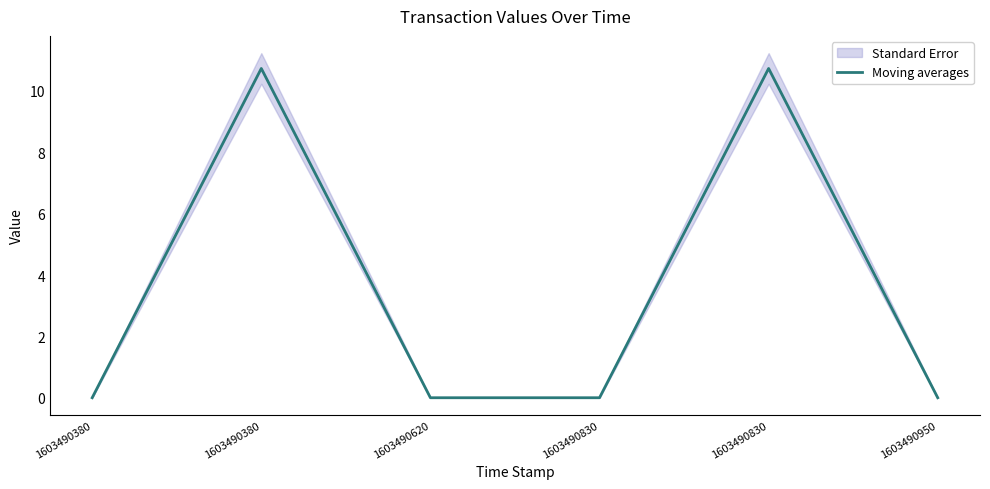

Does the chart display data point markers on the line(s)?

No